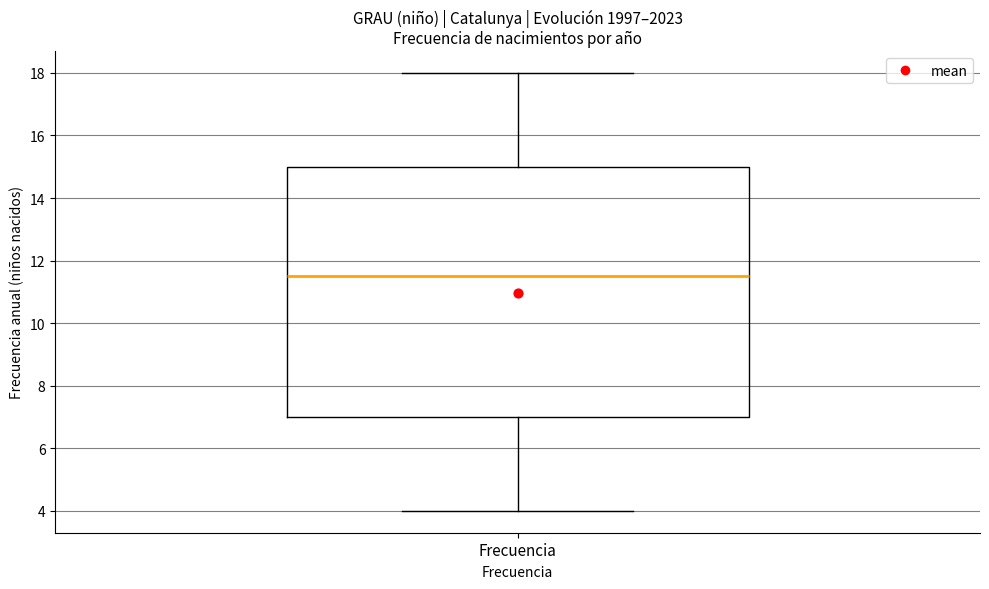

Transcribe this box plot: give where the median line is, the range the box spans, and where the two whiskers end, as read against the y-axis. The values are not printed on the chart, so give them approximately, as read against the axis.

median 11.6, box 7.0 to 15.0, whiskers 4.0 to 18.0